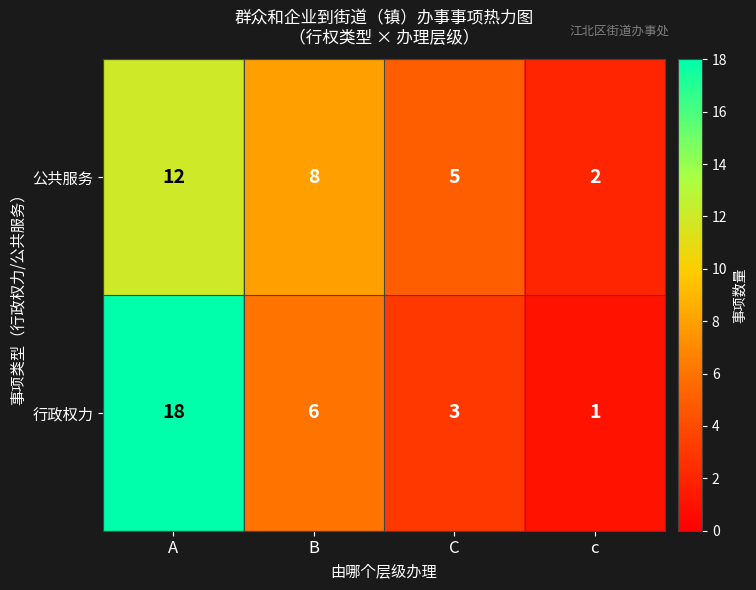

List the series in order of their overall mean, lowest first.

公共服务, 行政权力